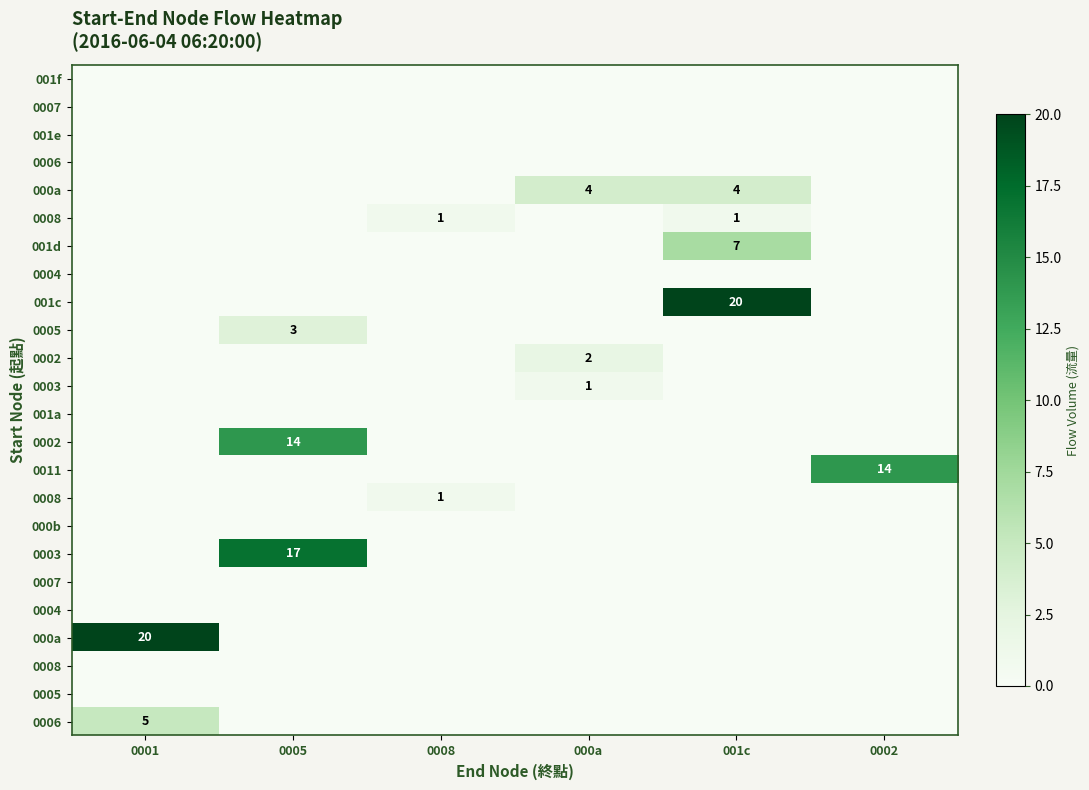

At how many categories does at least one series exceed 1?

5